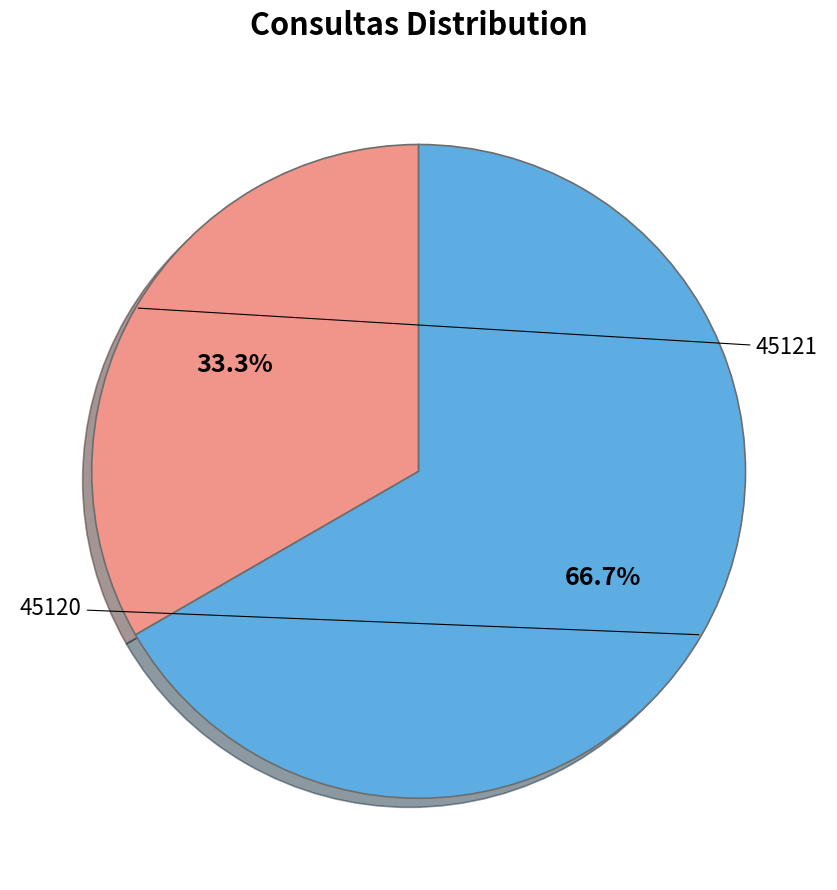

Is there a majority slice in this chart?

Yes